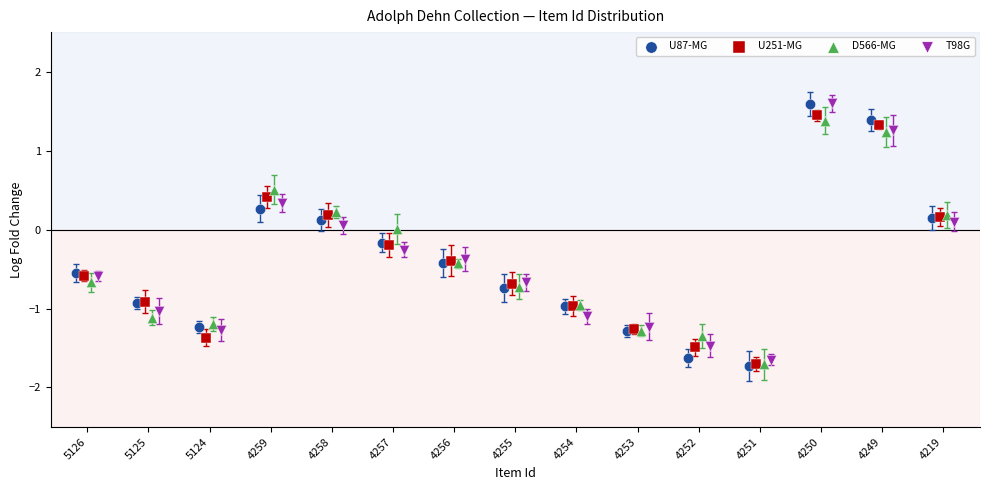

What are all the series names shown in the legend?

U87-MG, U251-MG, D566-MG, T98G